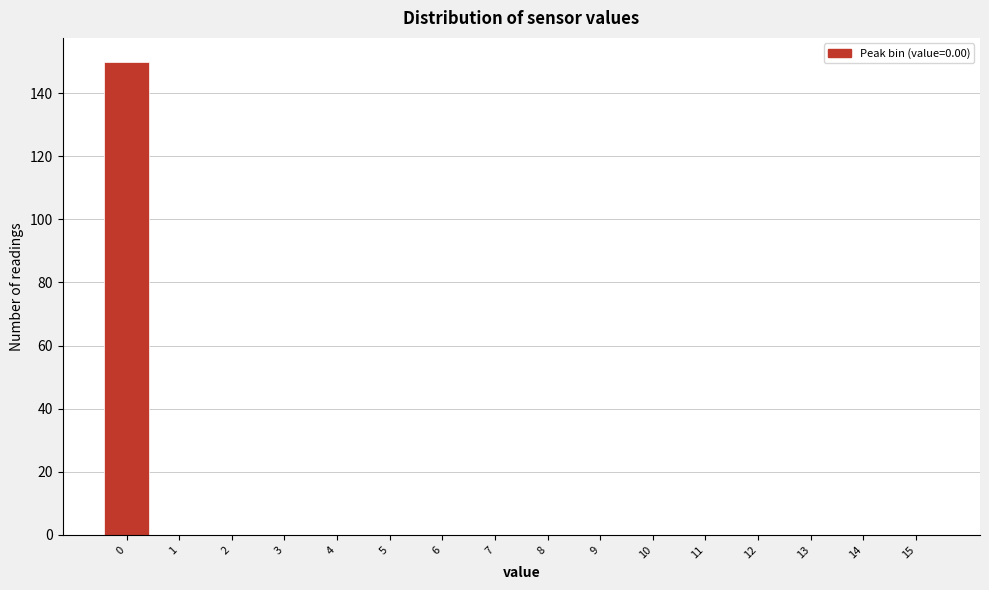

Reading left to right, list every bar in this chart as the range it spans on the x-axis followed by its height. The values are not printed on the chart, so give them approximately, as read against the axis.

-0.5 to 0.5: 150
0.5 to 1.5: 0
1.5 to 2.5: 0
2.5 to 3.5: 0
3.5 to 4.5: 0
4.5 to 5.5: 0
5.5 to 6.5: 0
6.5 to 7.5: 0
7.5 to 8.5: 0
8.5 to 9.5: 0
9.5 to 10.5: 0
10.5 to 11.5: 0
11.5 to 12.5: 0
12.5 to 13.5: 0
13.5 to 14.5: 0
14.5 to 15.5: 0